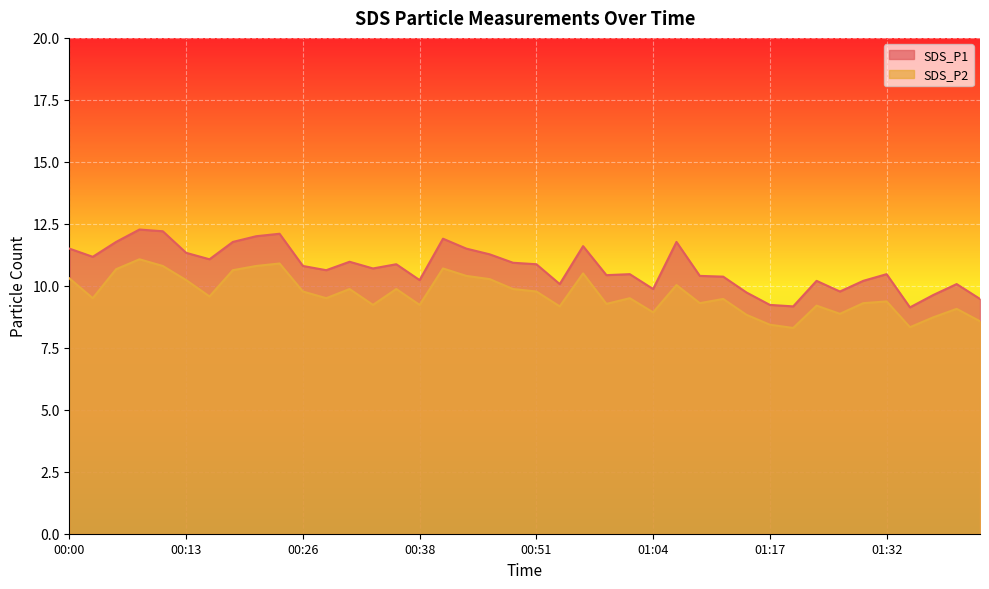

True or false: SDS_P1 has more than 2 points higher than both neighbors.

True